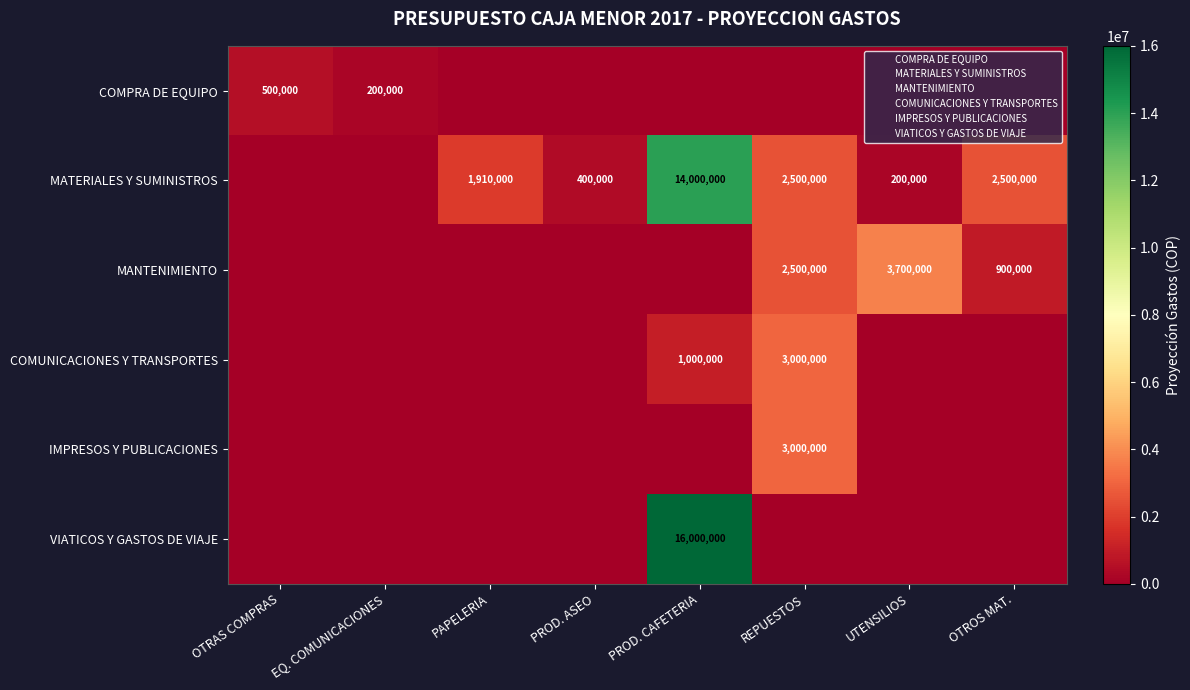

What is the difference between the maximum and minimum values in the MANTENIMIENTO series?

3700000